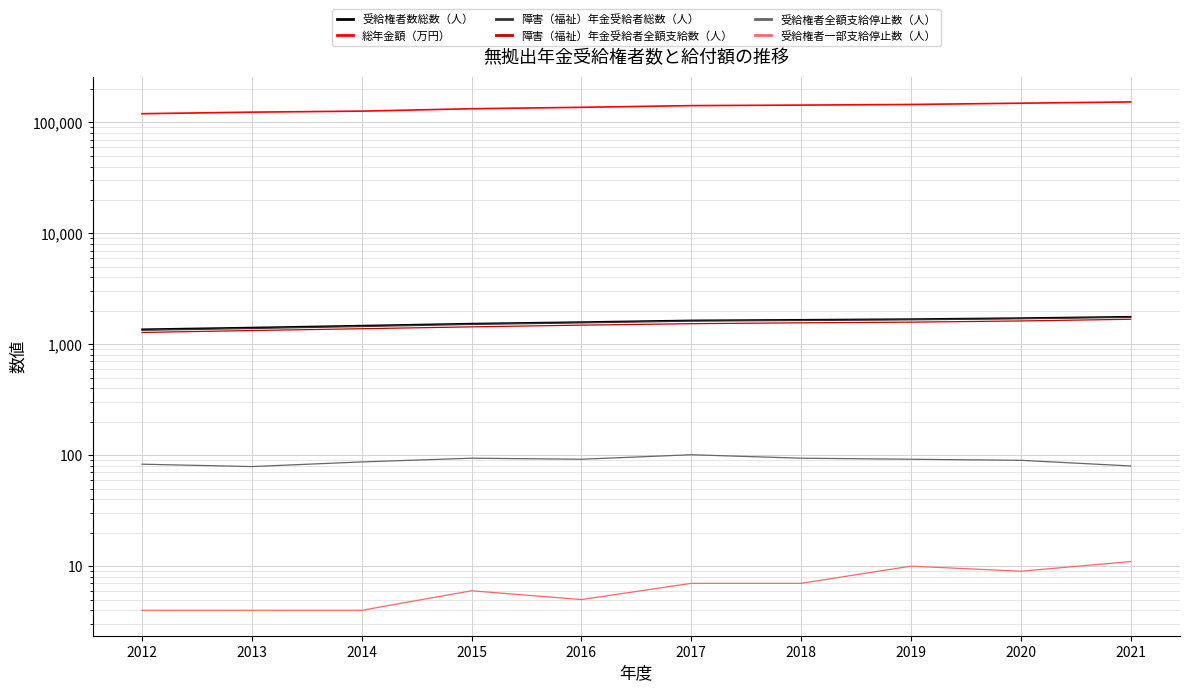

Which has a higher value, 2014 or 2021?

2021